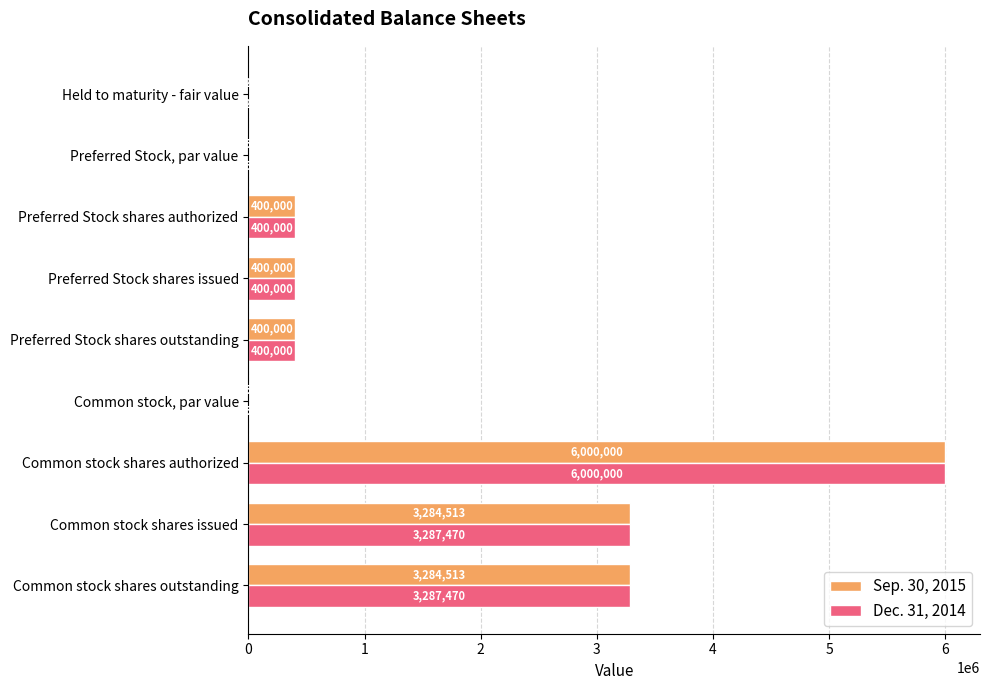

What is the sum of all Dec. 31, 2014 values?

13775075